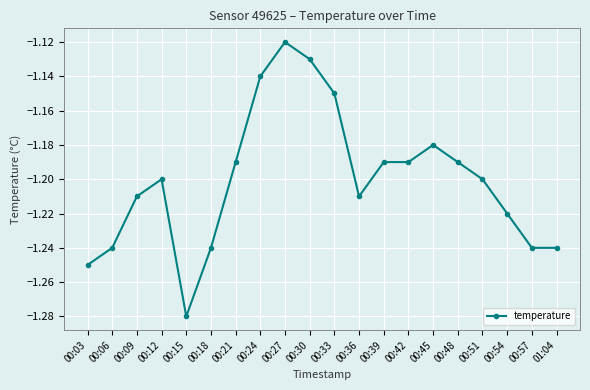

True or false: the data has more than 2 interior local peaks.

True